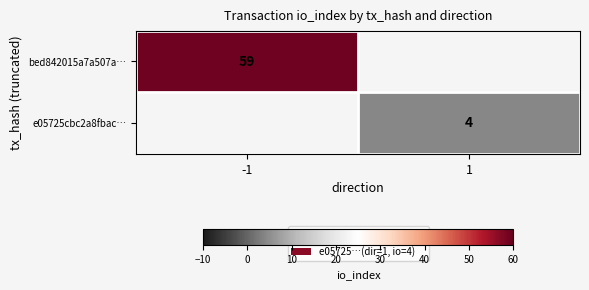

The bed842015a7a507a… series shows 59 at -1. True or false?

True